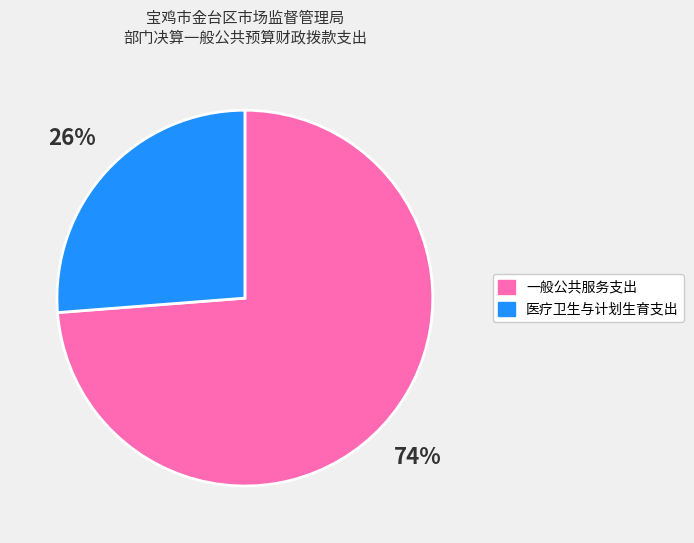

What is the largest slice in the pie chart?

一般公共服务支出